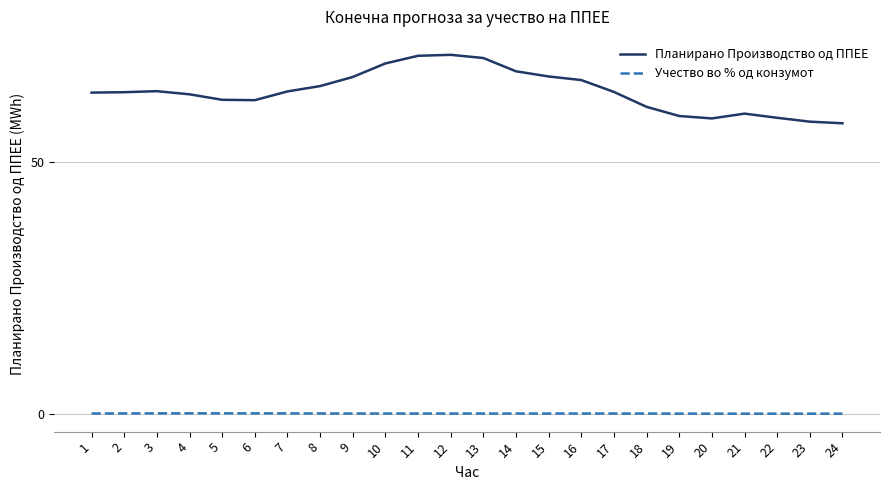

Which series changed the most between 10 and 24?

Планирано Производство од ППЕЕ